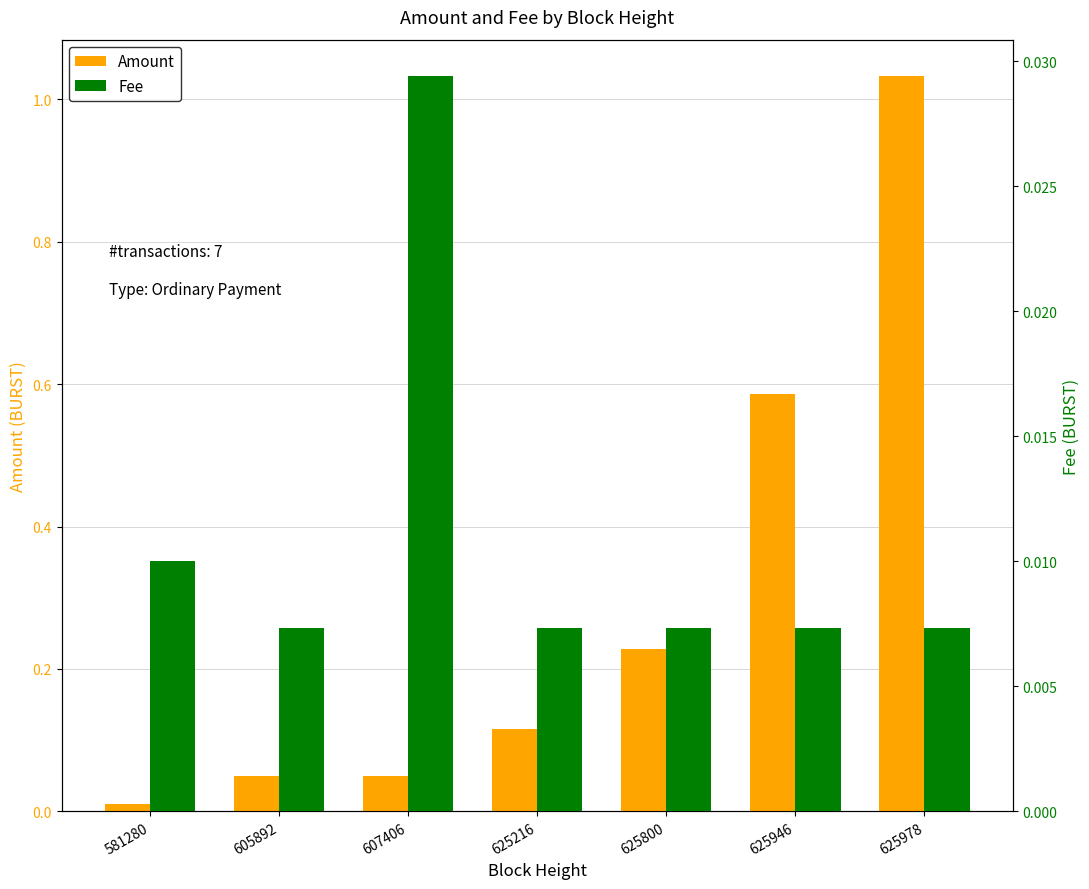

Reading left to right, extract all data points from this chart.

Amount: 581280=0.0	605892=0.1	607406=0.1	625216=0.1	625800=0.2	625946=0.6	625978=1.0
Fee: 581280=0.0	605892=0.0	607406=0.0	625216=0.0	625800=0.0	625946=0.0	625978=0.0